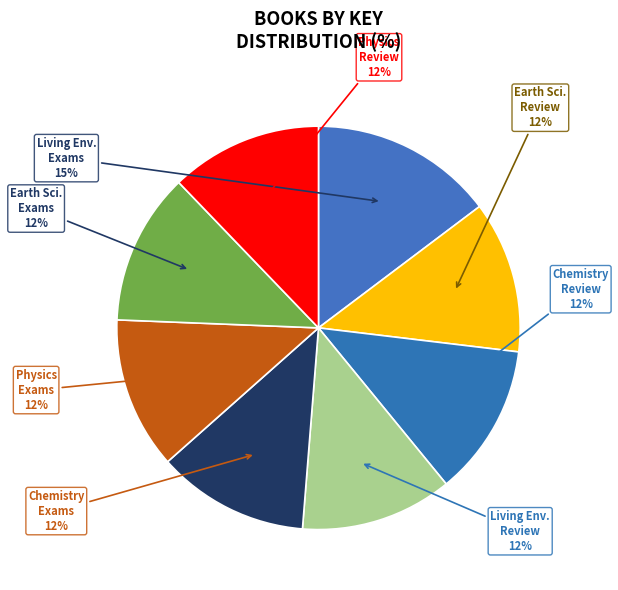

Does any single category account for the majority?

No